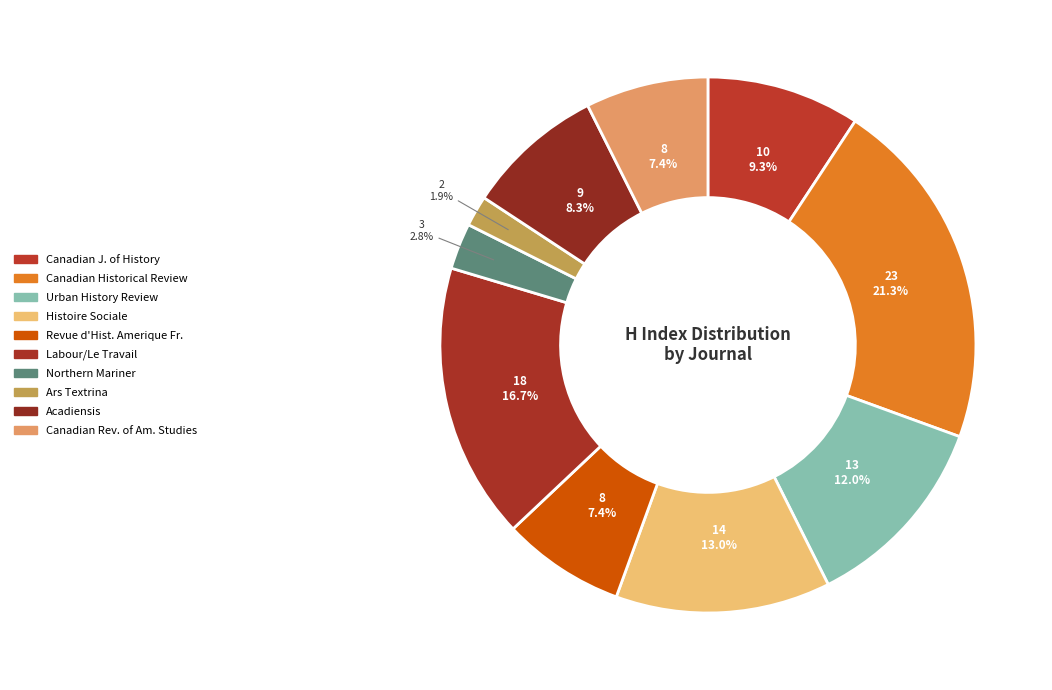

Rank the categories by value from lowest to highest.

Ars Textrina, Northern Mariner, Revue d Histoire de l Amerique Francaise, Canadian Review of American Studies, Acadiensis, Canadian Journal of History, Urban History Review, Histoire Sociale, Labour/Le Travail, Canadian Historical Review